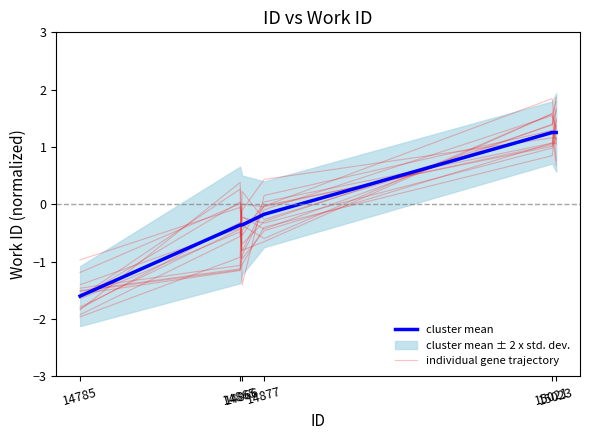

True or false: individual gene trajectory and cluster mean intersect in this chart.

True